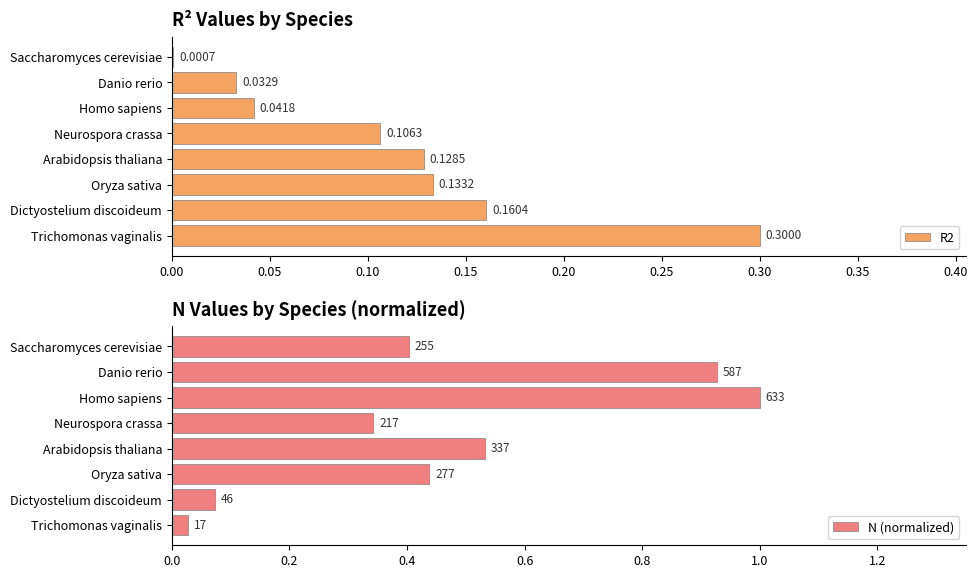

At which label is R2 closest to 0?

Saccharomyces cerevisiae